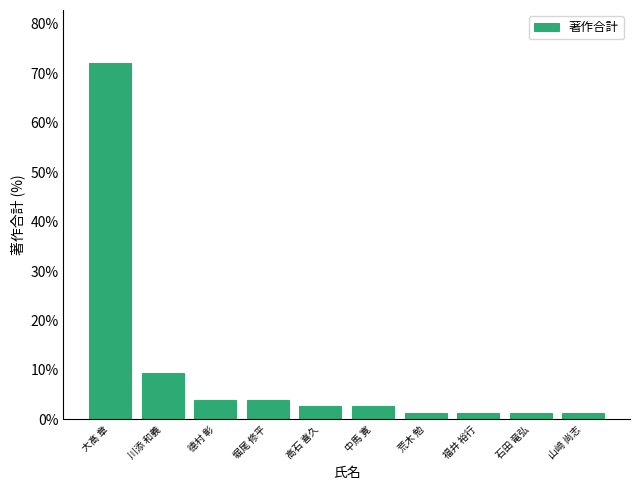

Count the number of values greater than 2.

6